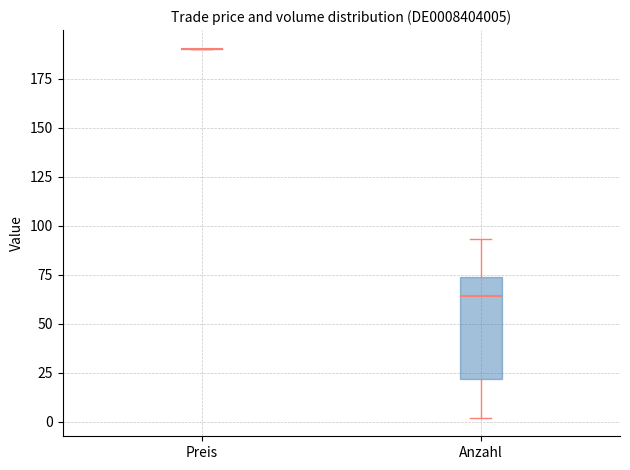

Comparing the boxes themselves (not the whiskers), which one is the tallest?

Anzahl